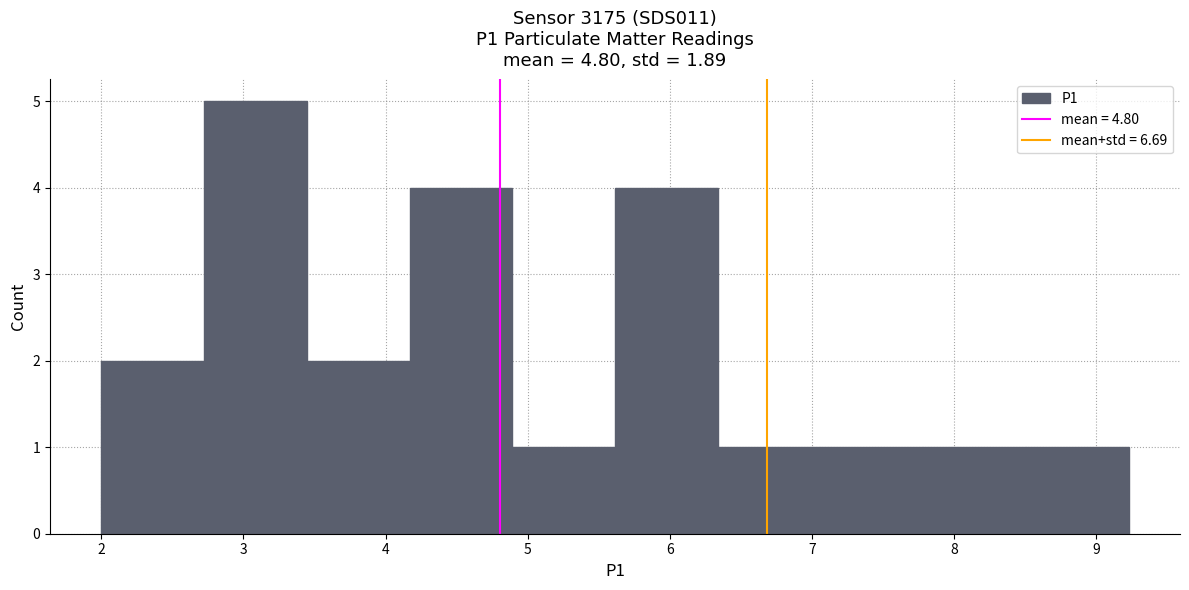

Reading left to right, transcribe this chart: for each bar, give the range it covers on the x-axis and its height. Neither the bar edges nor the heights are printed on the chart, so give them approximately, as read against the axes.

2.0 to 2.7: 2
2.7 to 3.4: 5
3.4 to 4.2: 2
4.2 to 4.9: 4
4.9 to 5.6: 1
5.6 to 6.3: 4
6.3 to 7.1: 1
7.1 to 7.8: 1
7.8 to 8.5: 1
8.5 to 9.2: 1